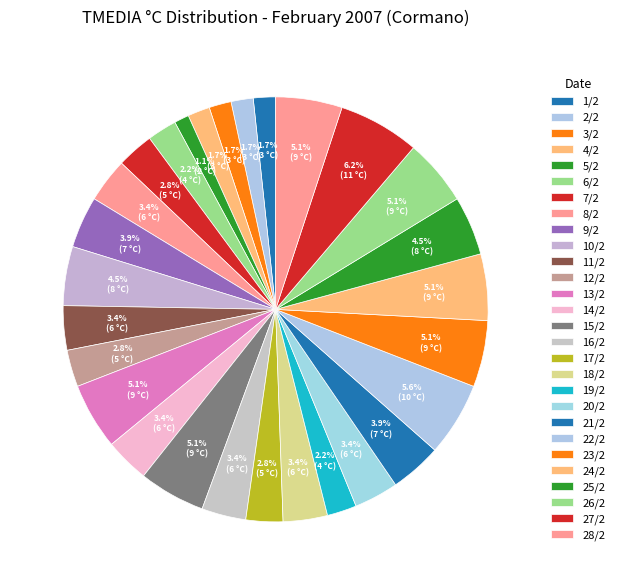

Is 17/2 the majority of the pie?

No